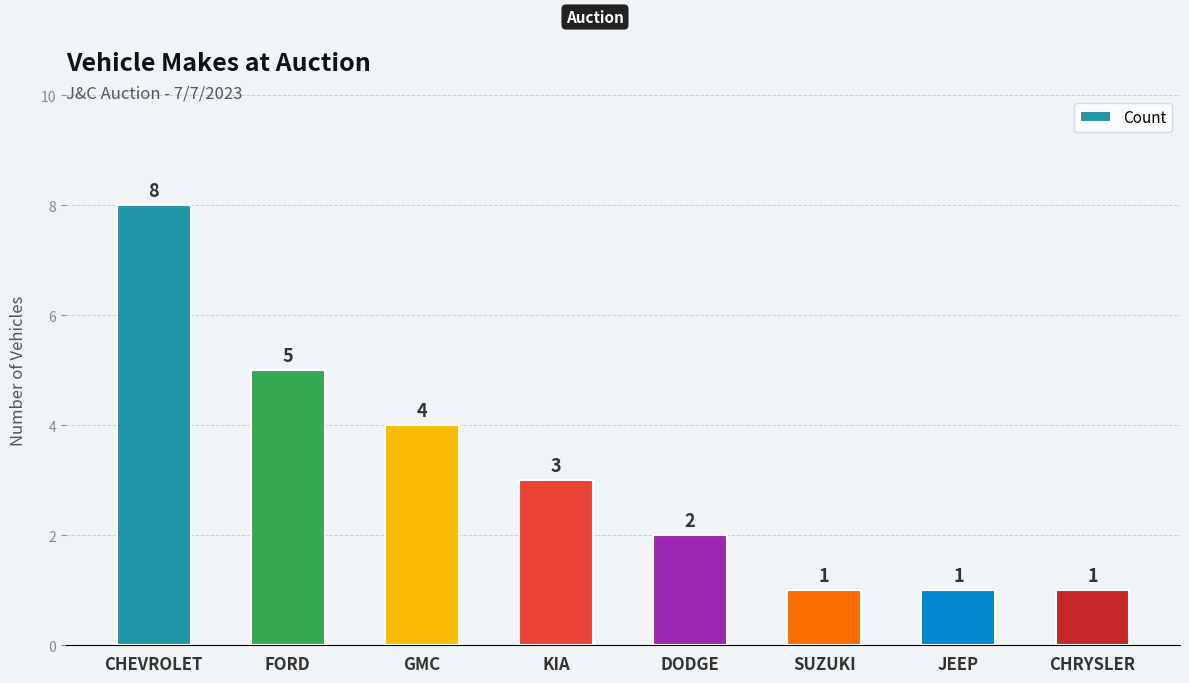

What is the average value?

3